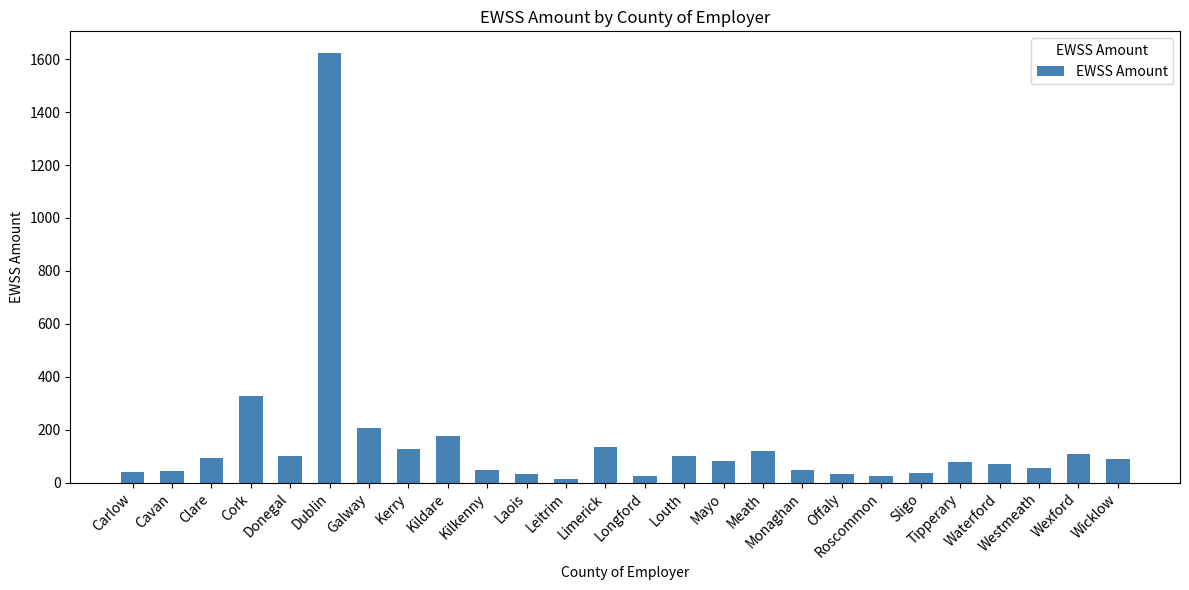

Is it true that the value at Kildare is 177.7?

True